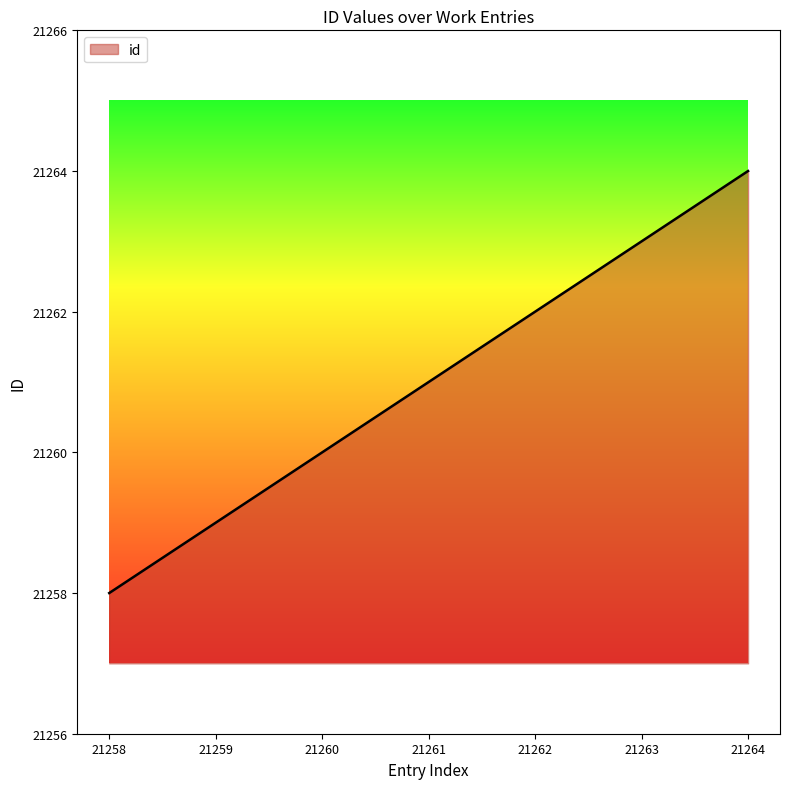

How many lines are shown in the chart?

1